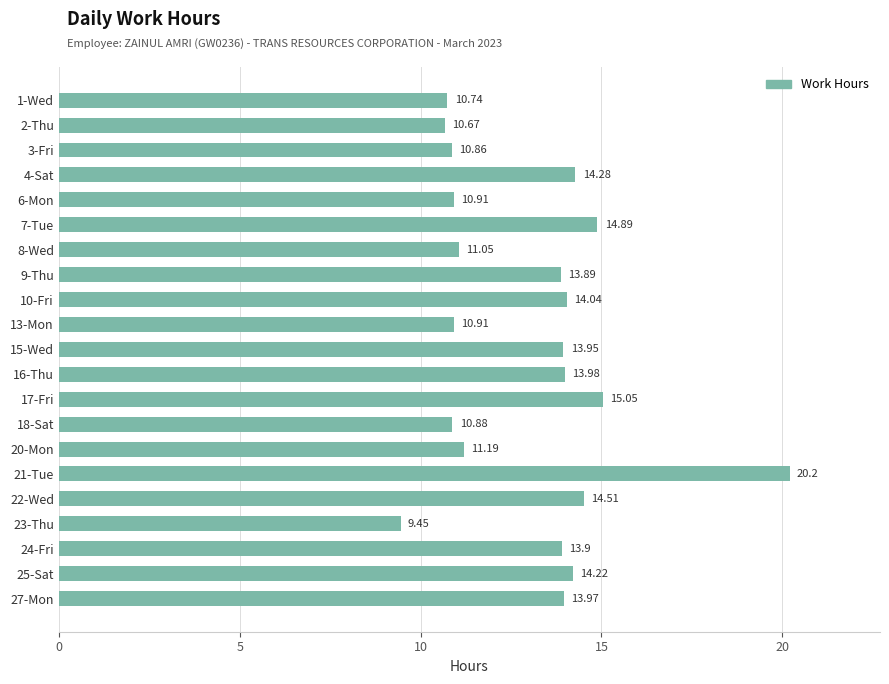

How many values are below 13?

9